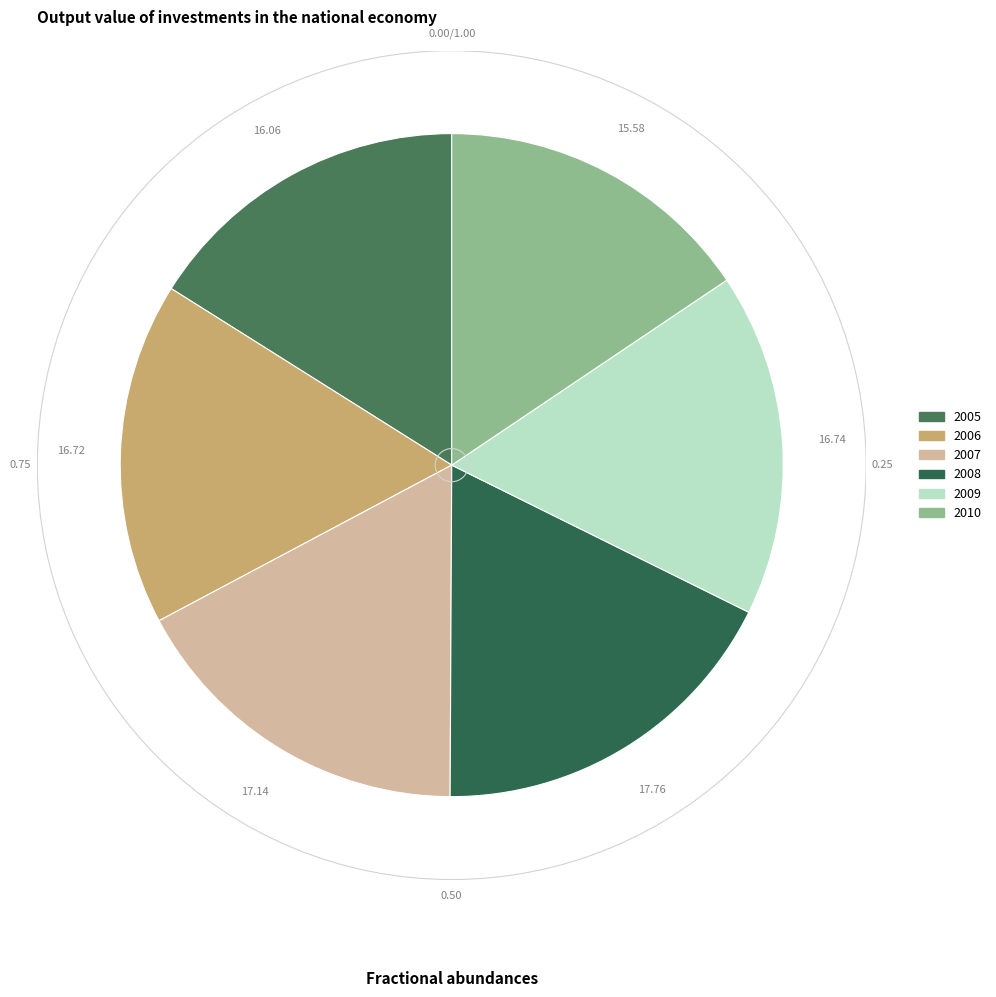

Count the number of slices in the pie.

6